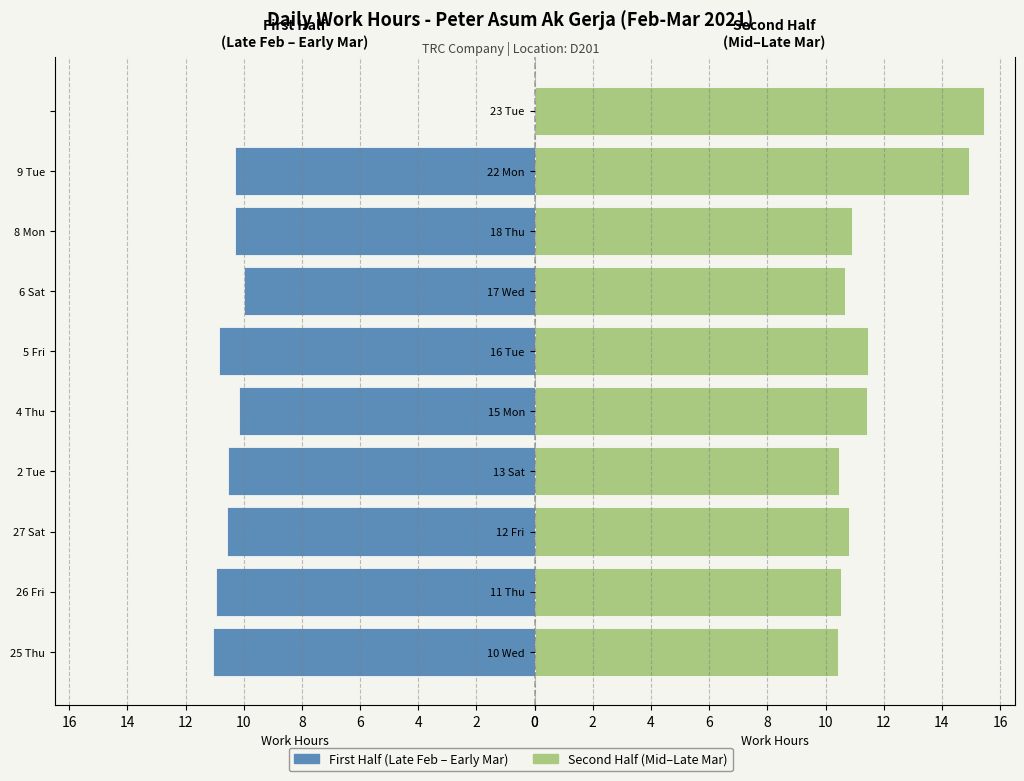

Which series has the widest spread of values?

First Half (Feb-Mar)